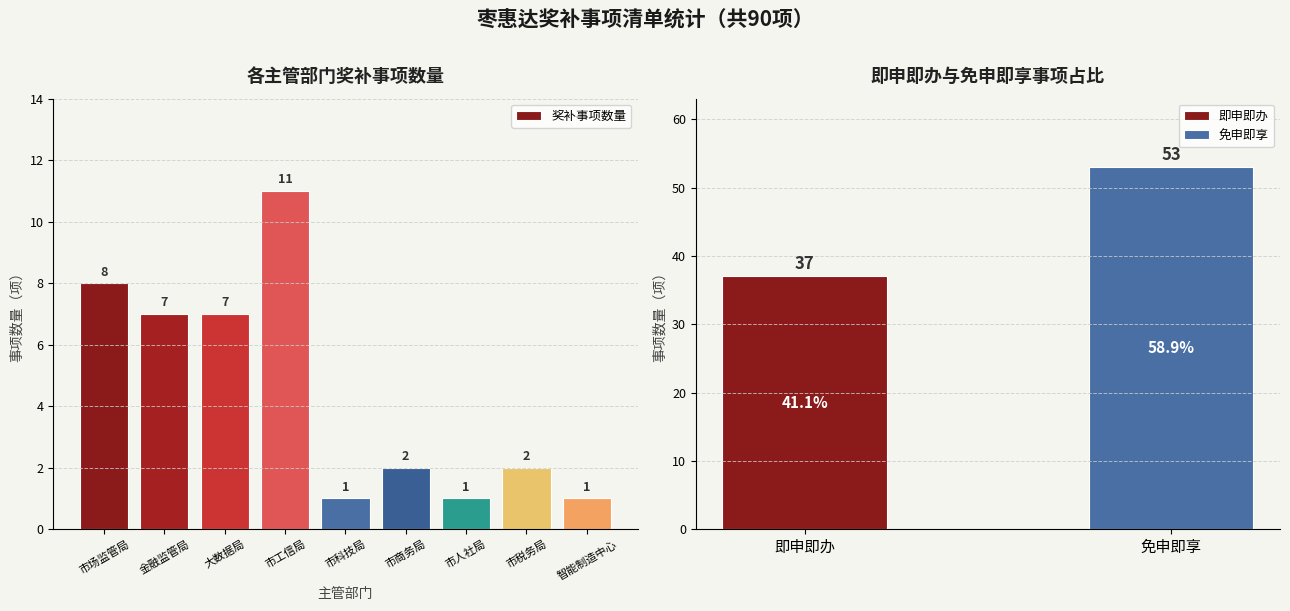

What is the maximum value shown in the chart?

11